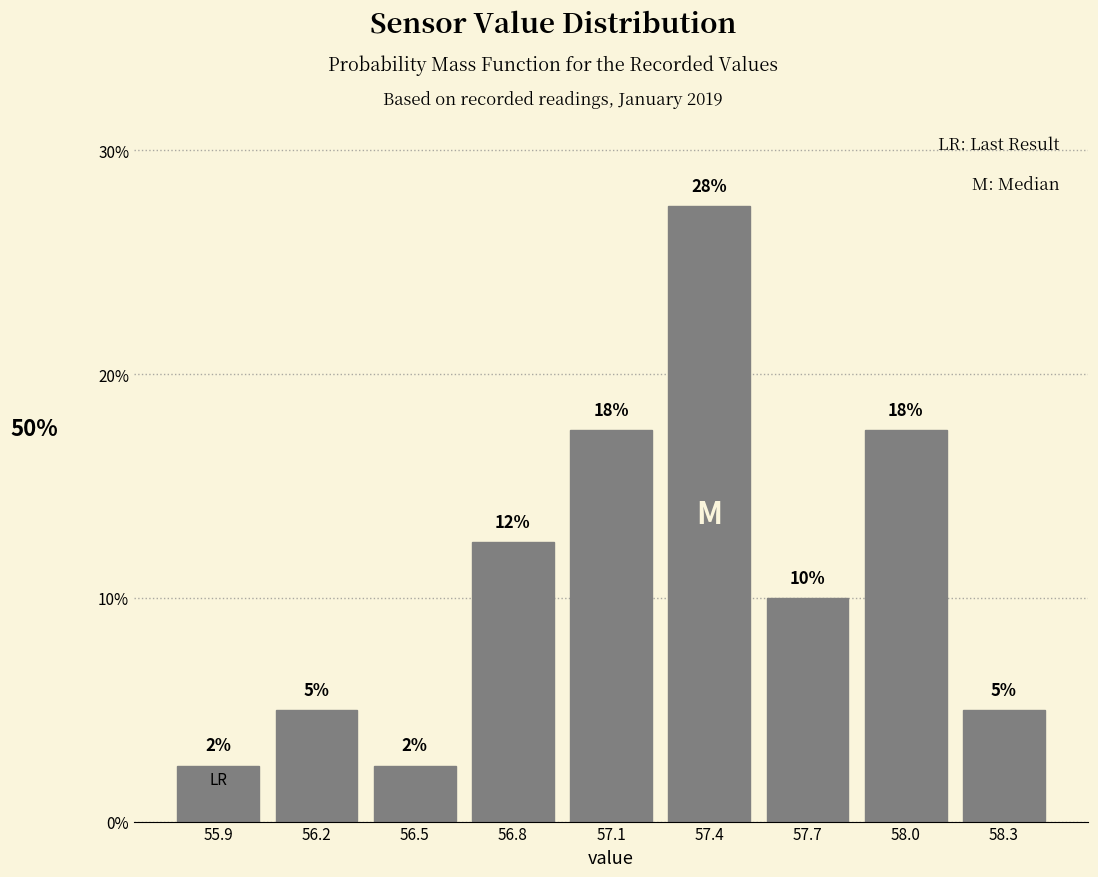

Does the chart contain any negative values?

No